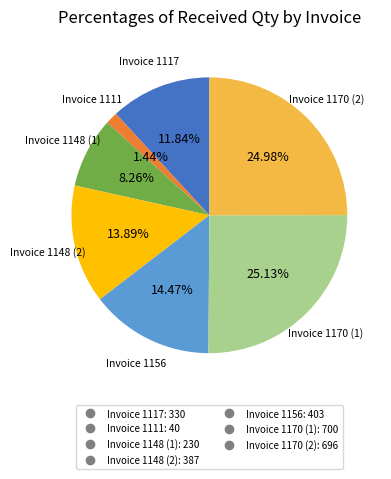

To the nearest percent, what is the difference between the largest and smallest slice percentages?

24%